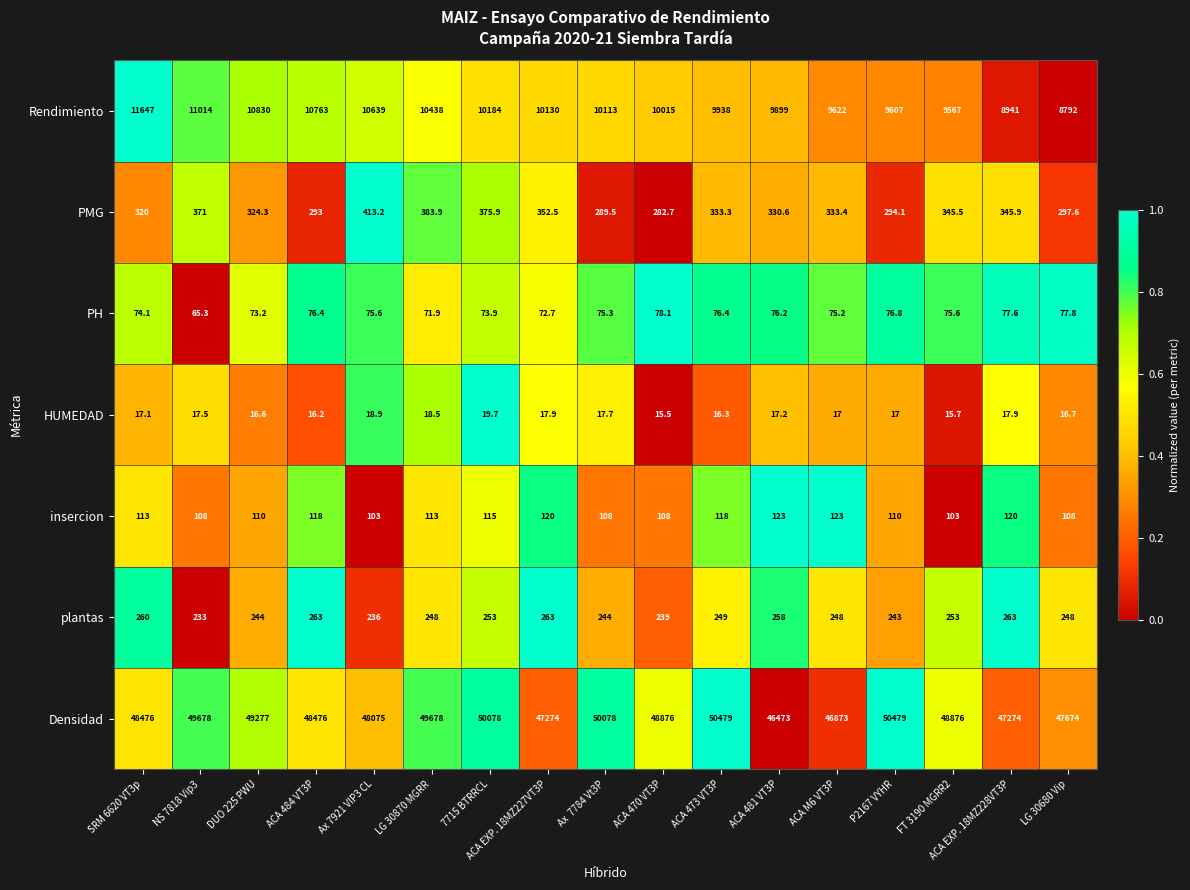

List the series in order of their peak value, highest first.

Densidad, Rendimiento, PMG, plantas, insercion, PH, HUMEDAD